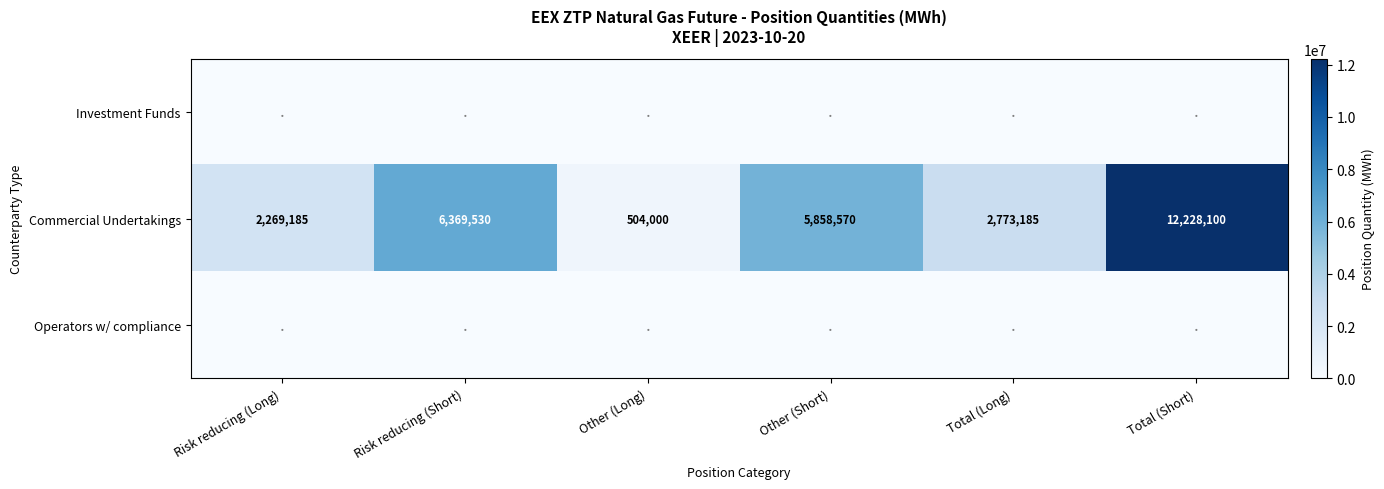

What is the difference between the second highest and minimum values in the Commercial Undertakings series?

5865530